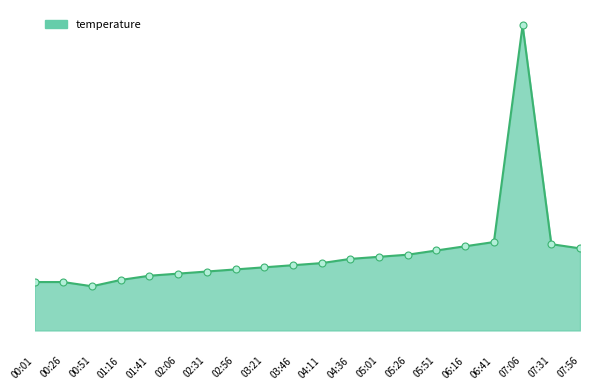

What is the maximum value shown in the chart?

14.5